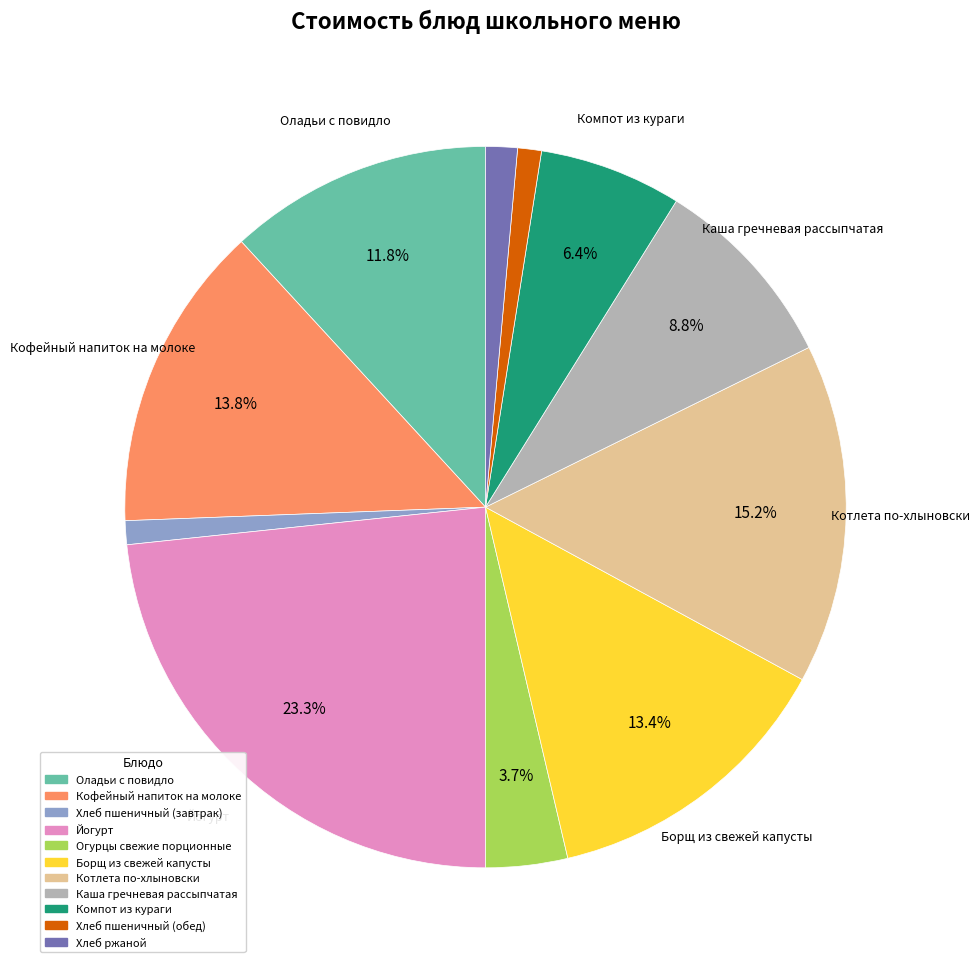

What is the ratio of the value at Компот из кураги to the value at Огурцы свежие порционные?

1.7